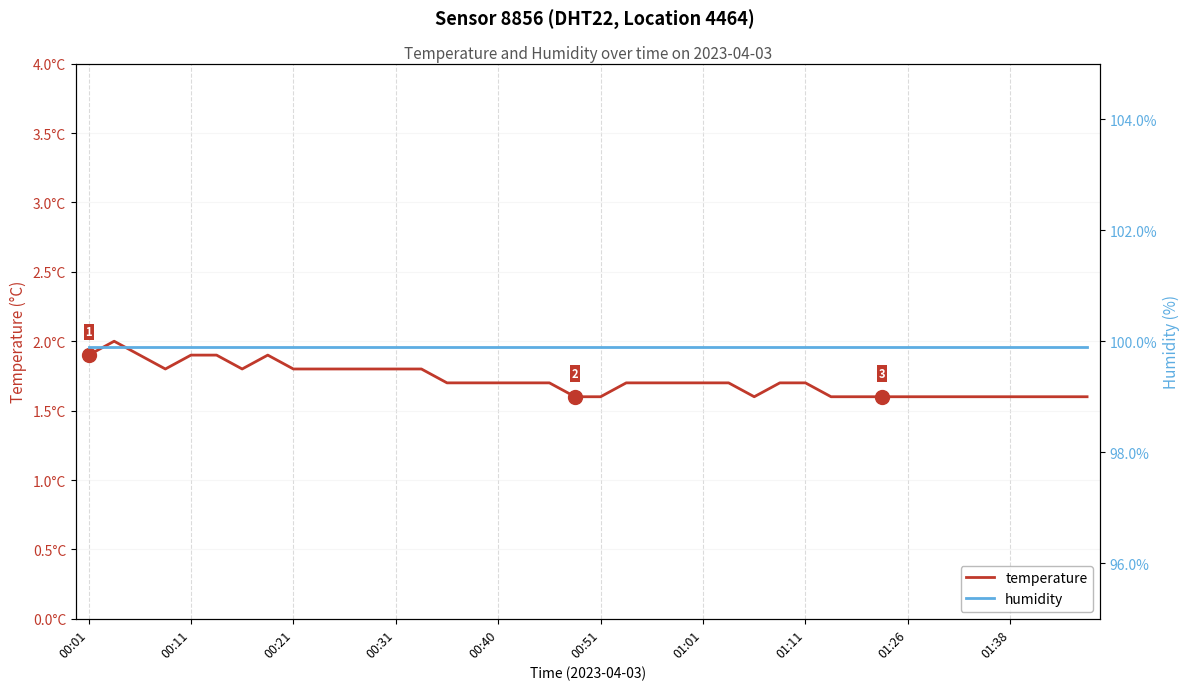

What are all the series names shown in the legend?

temperature, humidity